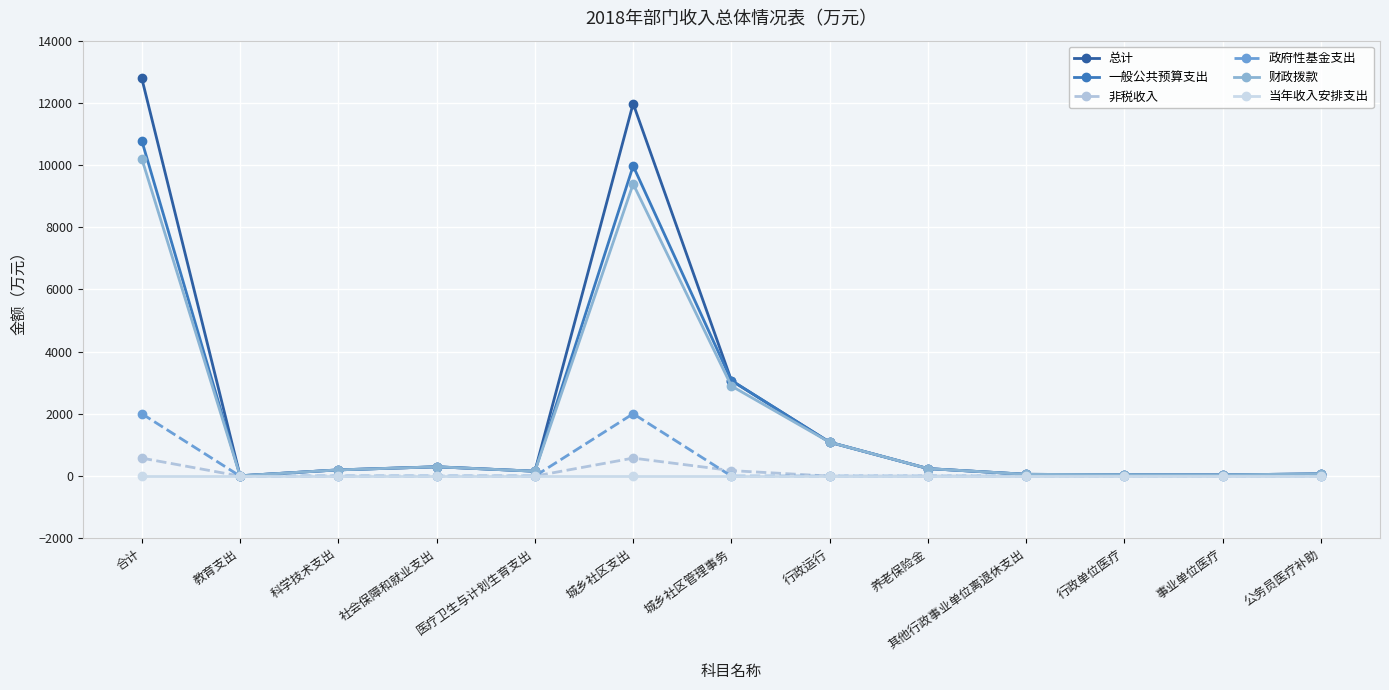

At which category does the chart reach its peak across all series?

合计